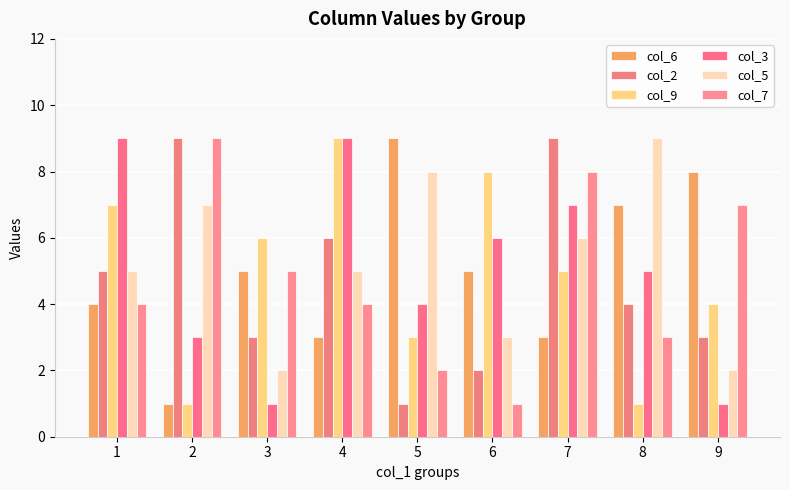

How many series are shown in this chart?

6